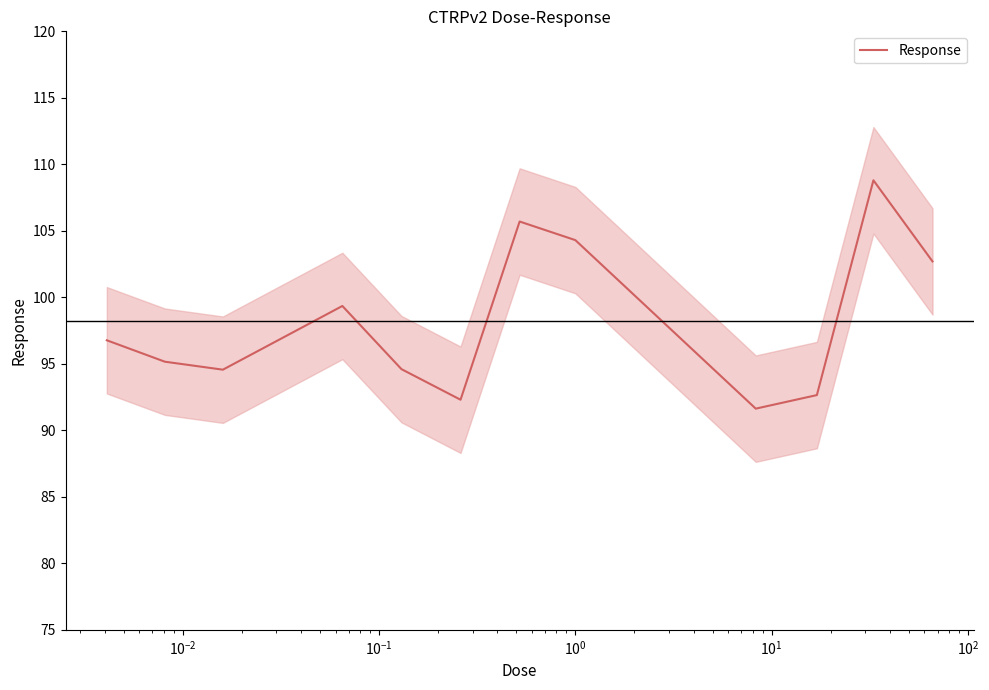

What is the minimum value for Response?

91.6